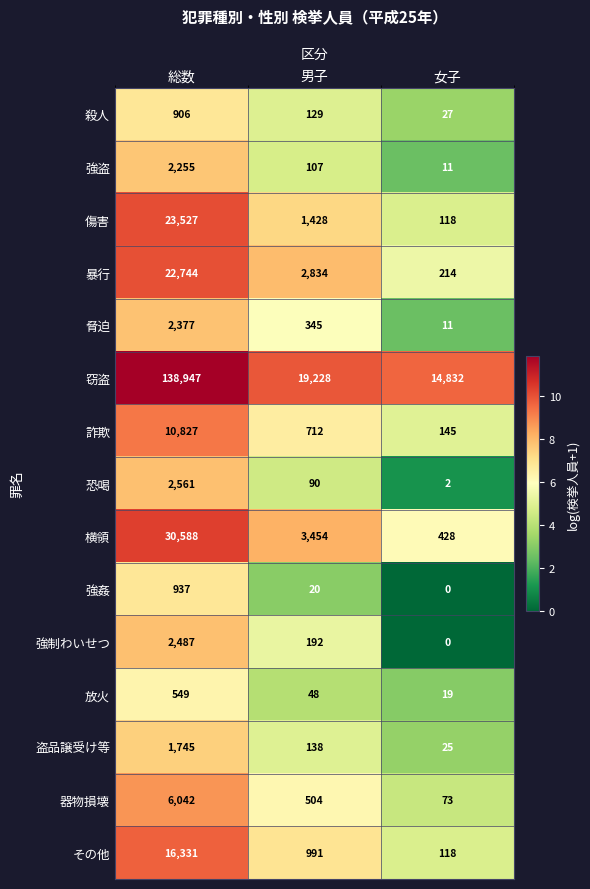

Which series has the largest range (max minus min)?

窃盗